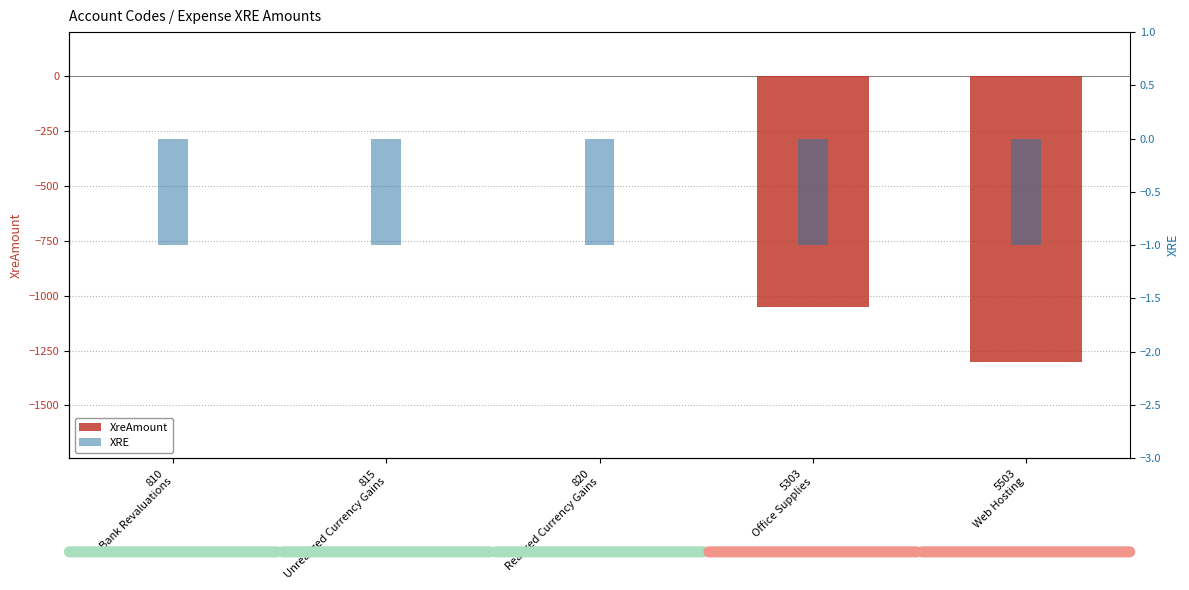

Reading left to right, extract all data points from this chart.

XreAmount: 810
Bank Revaluations=0.0	815
Unrealized Currency Gains=0.0	820
Realized Currency Gains=0.0	5303
Office Supplies=-1052.6	5503
Web Hosting=-1299.8
XRE: 810
Bank Revaluations=-1.0	815
Unrealized Currency Gains=-1.0	820
Realized Currency Gains=-1.0	5303
Office Supplies=-1.0	5503
Web Hosting=-1.0